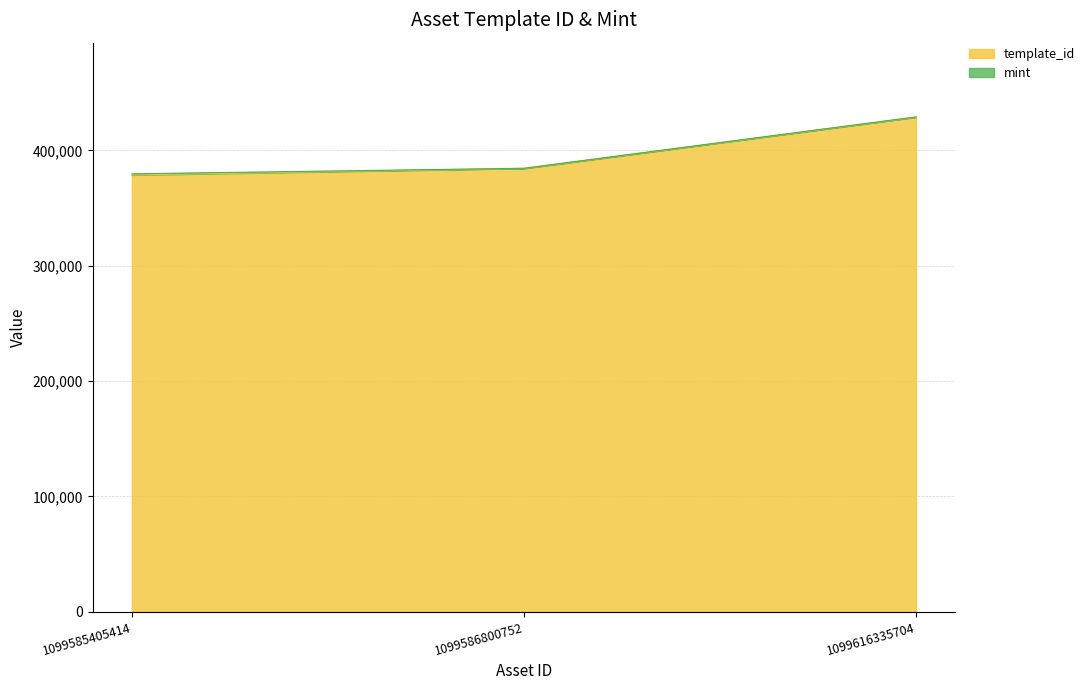

Where does the data first go above 384541?

1099616335704